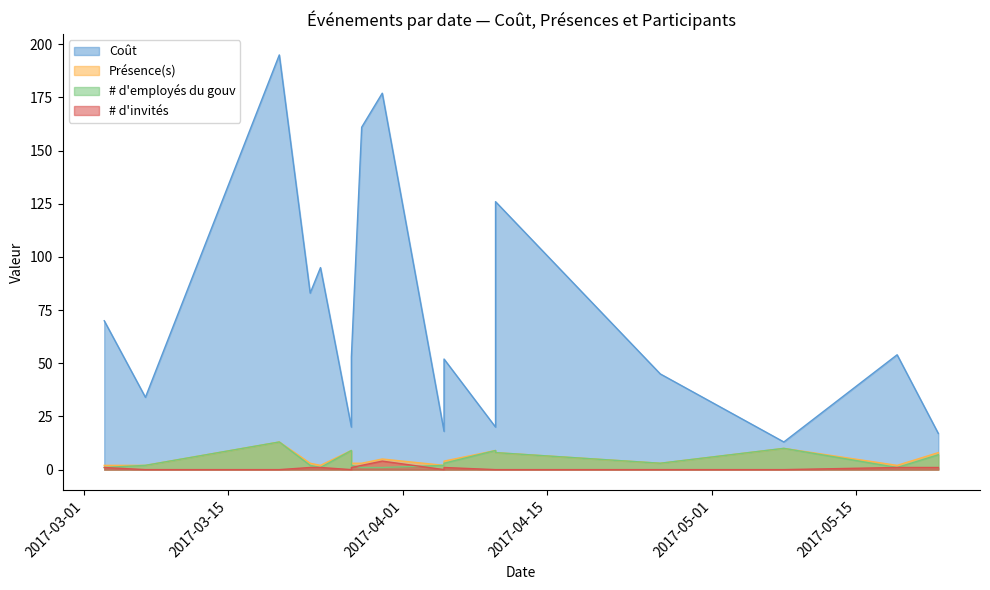

Between 2017-03-24 and 2017-03-28, which is larger?

2017-03-28